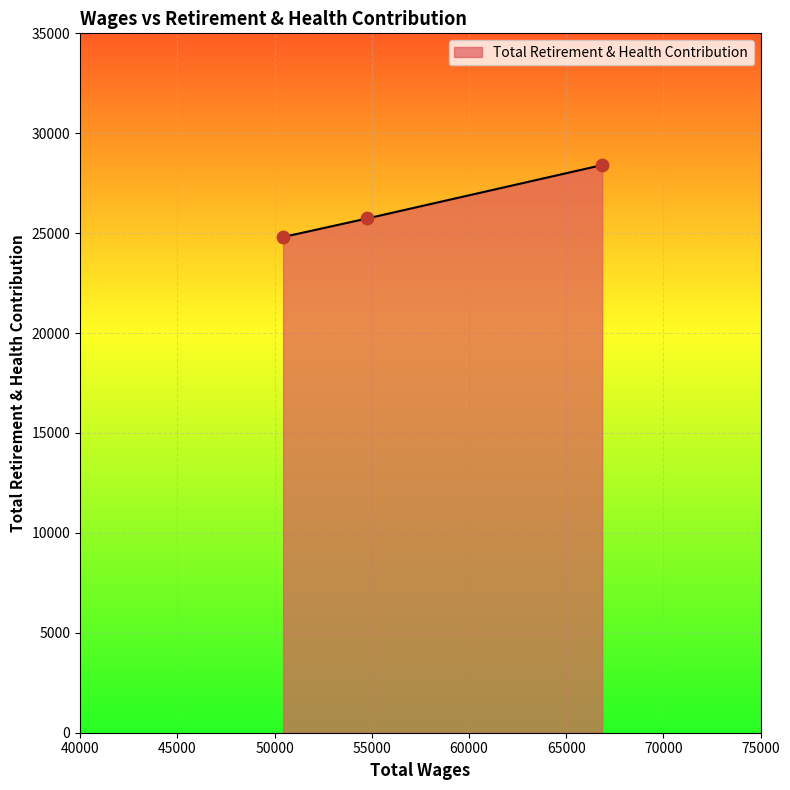

What is the sum of all values?

78952